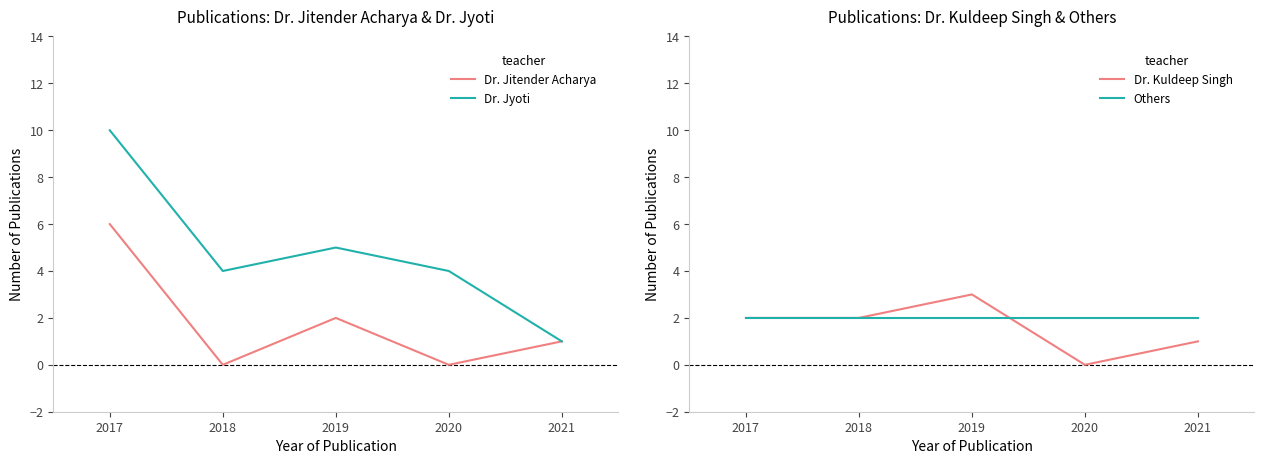

After their last crossing, which series has the higher values: Others or Dr. Jyoti?

Others